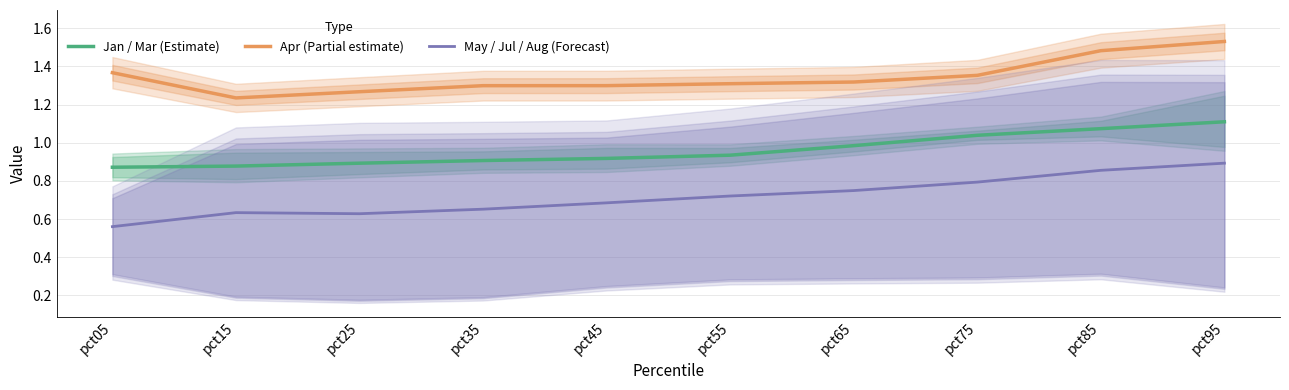

True or false: Jan / Mar (Estimate) and Apr (Partial estimate) intersect in this chart.

False